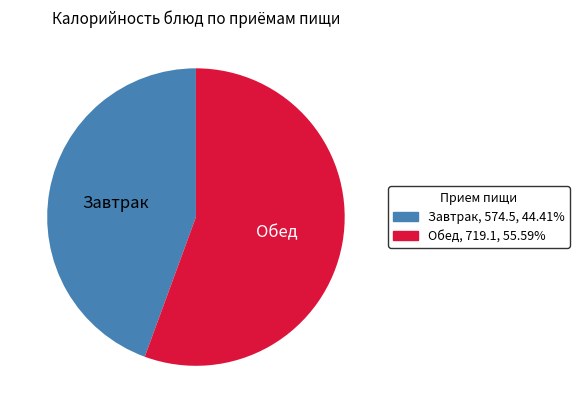

Rank the categories by value from highest to lowest.

Обед, Завтрак